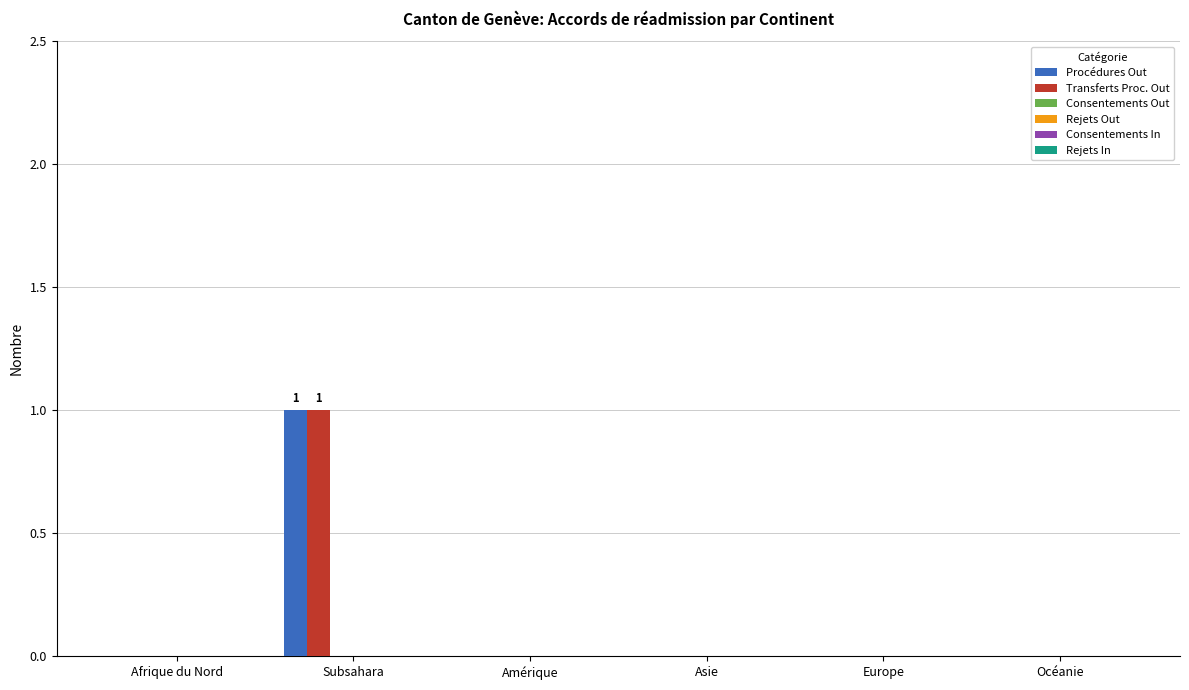

Are the bars grouped side by side (vs. stacked)?

Yes